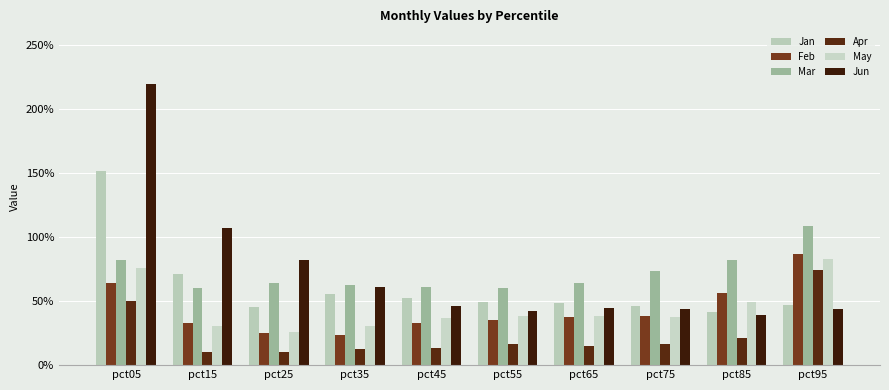

Read the Feb value at pct15.

0.3